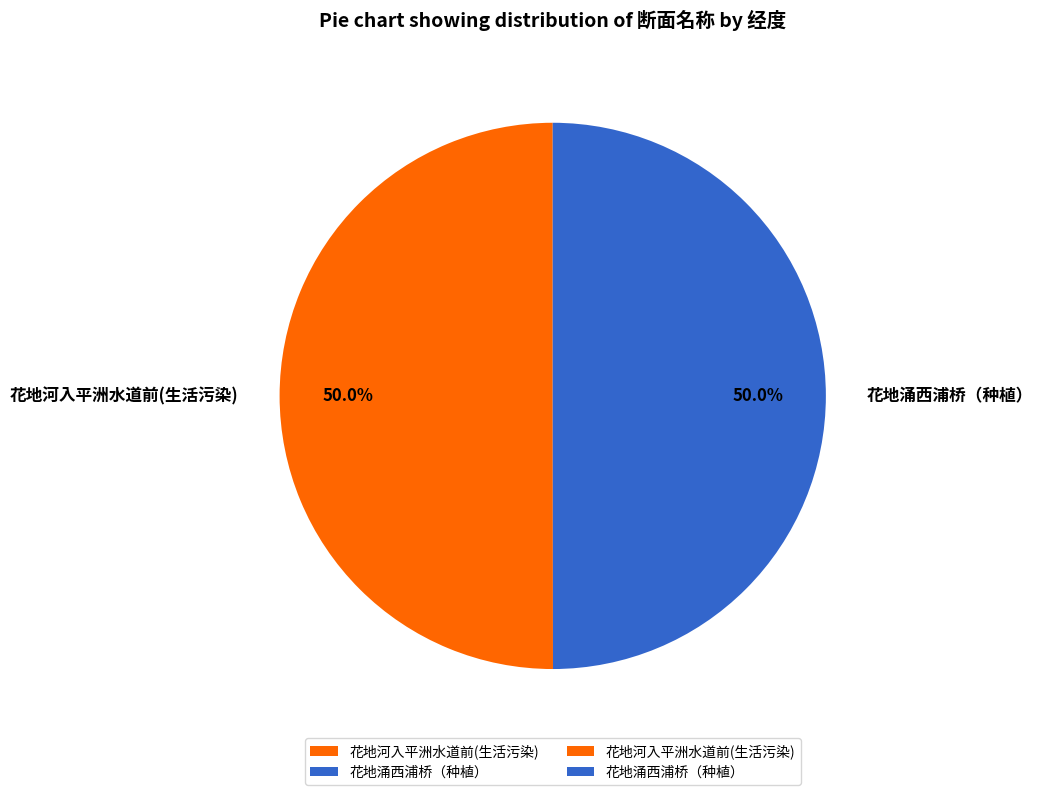

How much of the chart is everything except 花地涌西浦桥（种植）?

50.0%